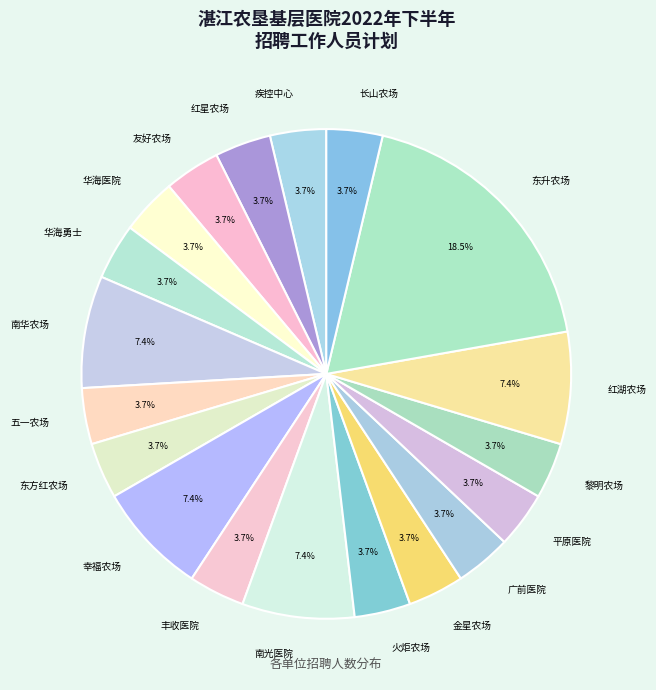

How many segments does this pie chart have?

19